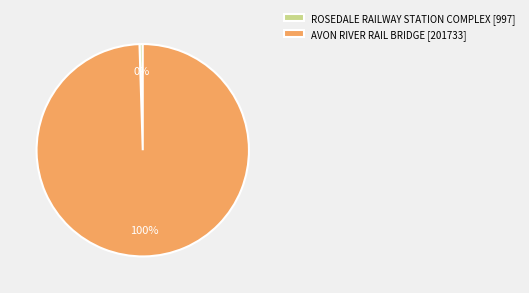

Do ROSEDALE RAILWAY STATION COMPLEX [997] and AVON RIVER RAIL BRIDGE [201733] together represent more than half of the pie?

Yes